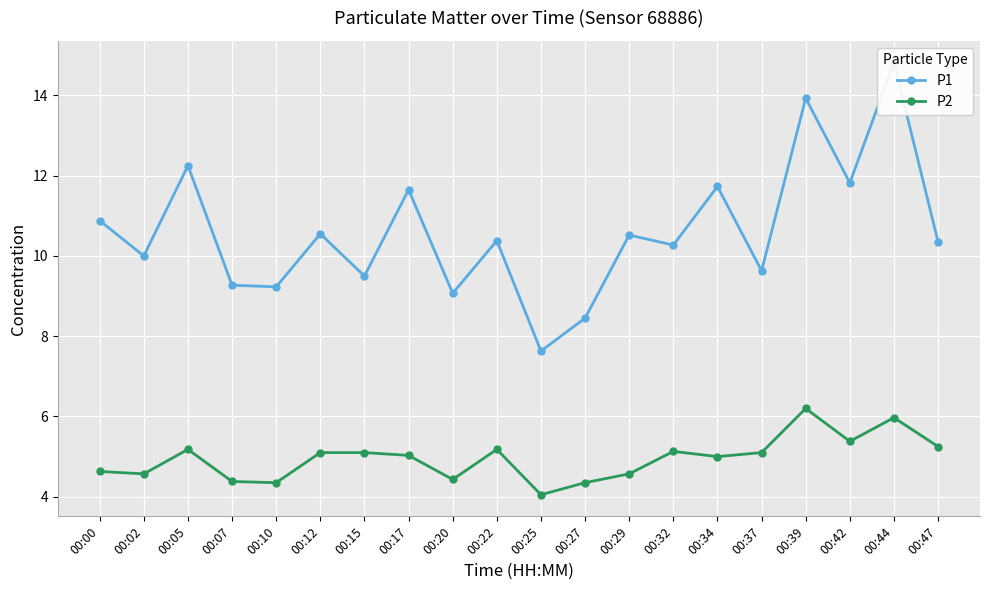

Rank the series by their maximum value, from lowest to highest.

P2, P1